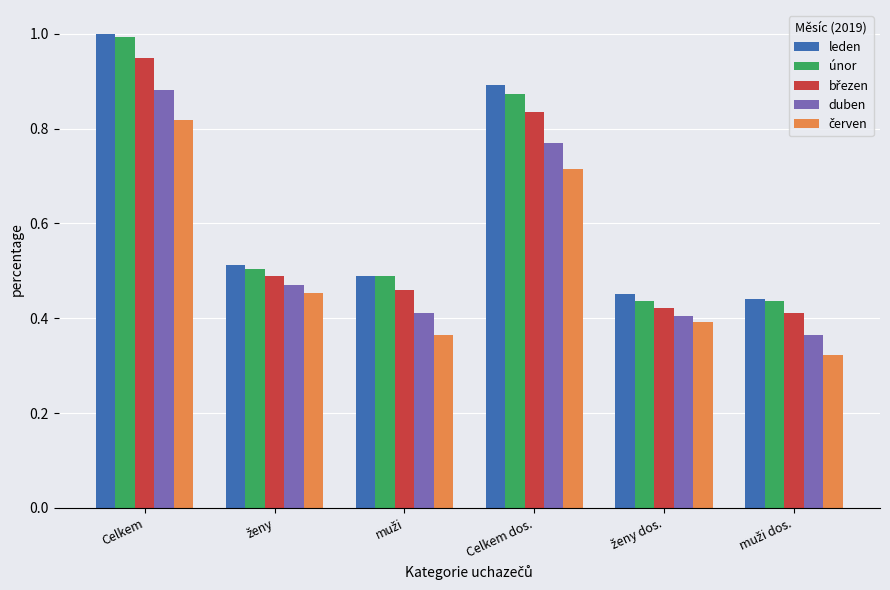

What is the sum of all duben values?

3.3